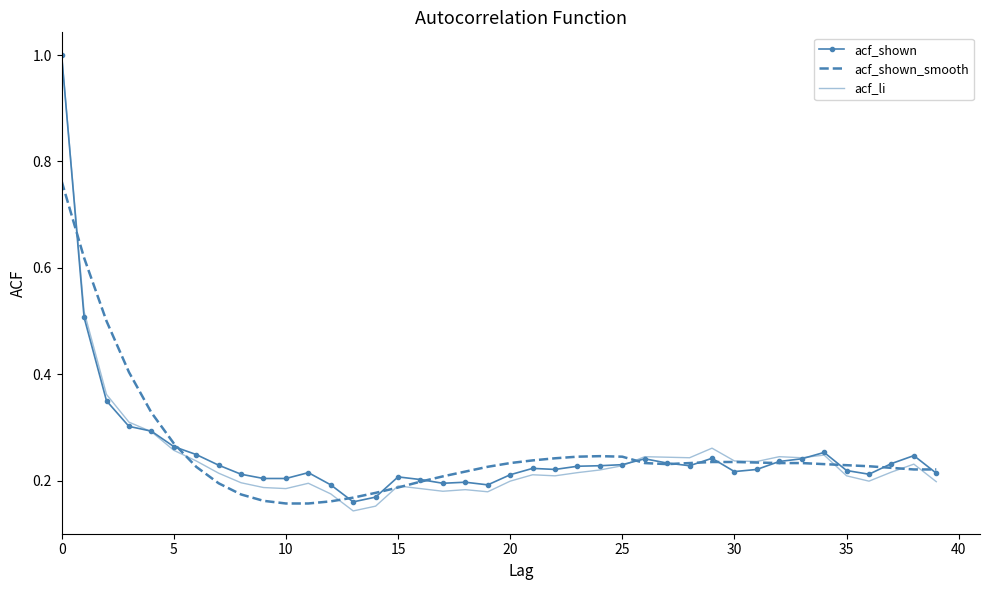

Which series has the widest spread of values?

acf_li